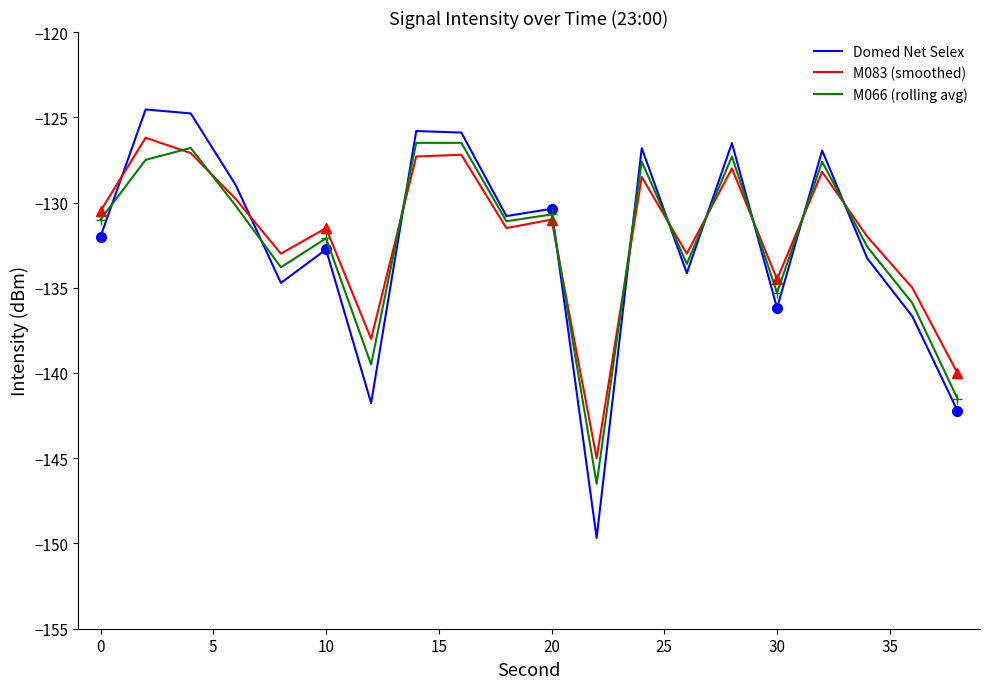

Is it true that M066 (rolling avg) equals -52.1 at 20?

False